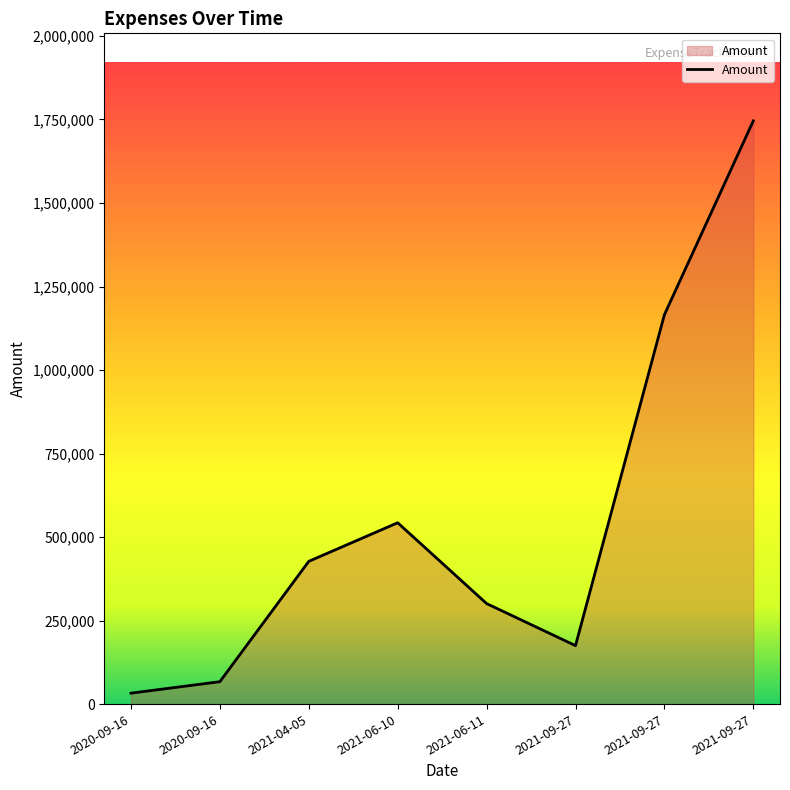

Rank the categories by value from highest to lowest.

2021-09-27, 2021-09-27, 2021-06-10, 2021-04-05, 2021-06-11, 2021-09-27, 2020-09-16, 2020-09-16